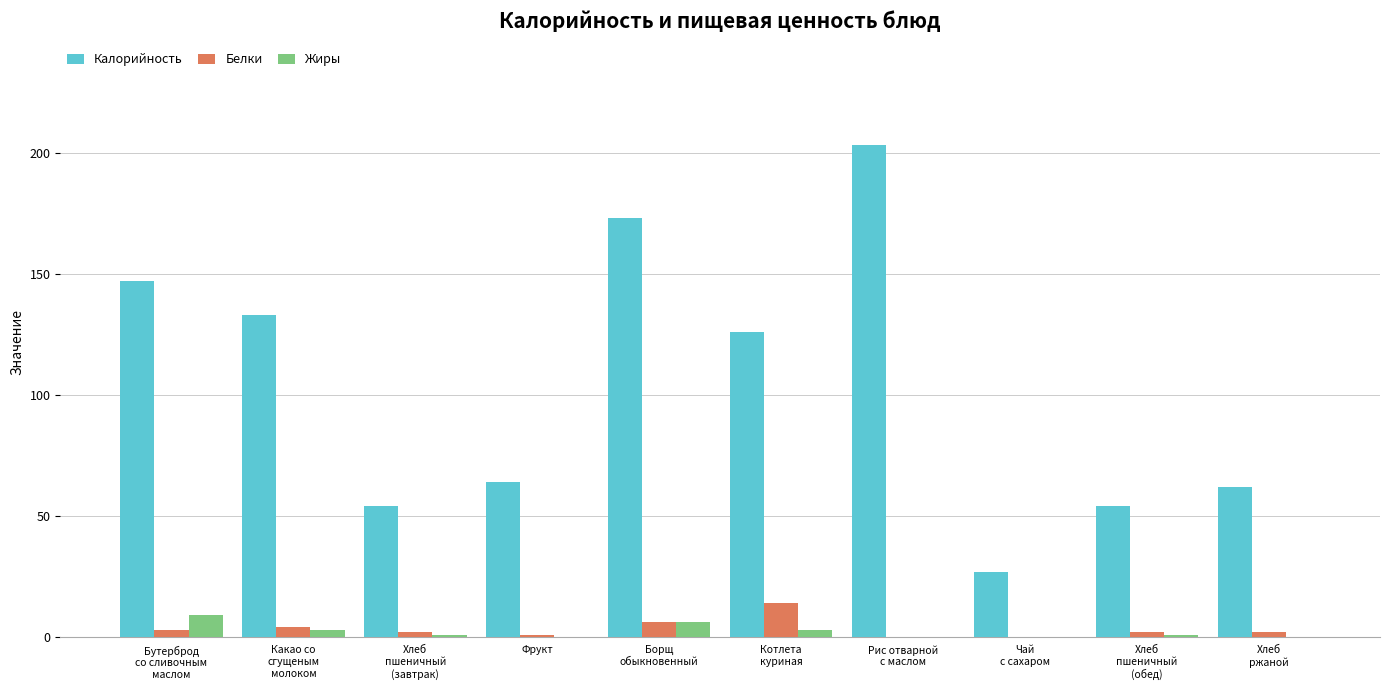

What is the total value across all series at Какао со
сгущеным
молоком?

140